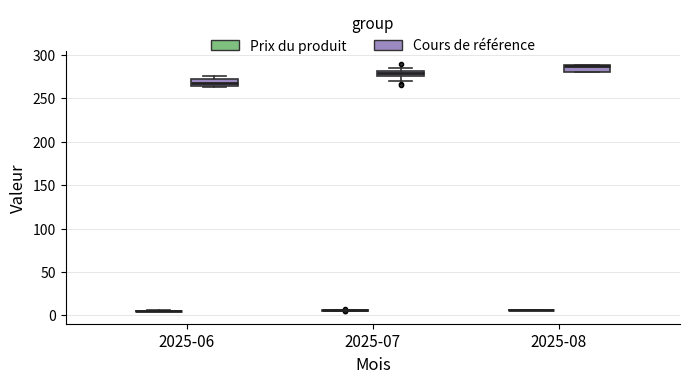

Where is the upper edge of the box for 2025-06 (Cours de référence) on the y-axis? The values are not printed on the chart, so give them approximately, as read against the axis.

270